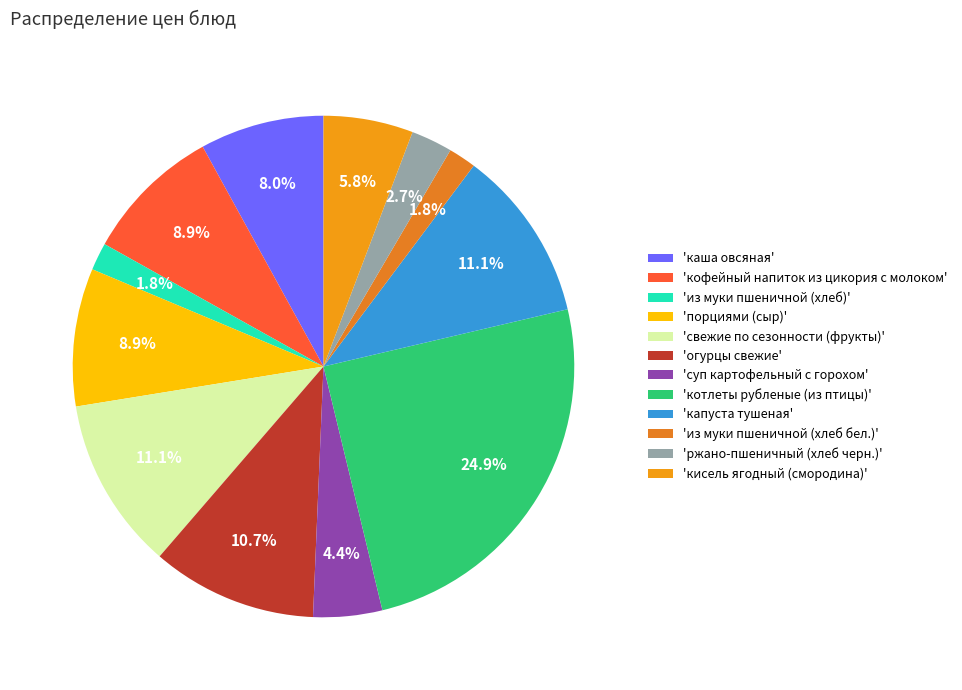

How many slices are in this pie chart?

12